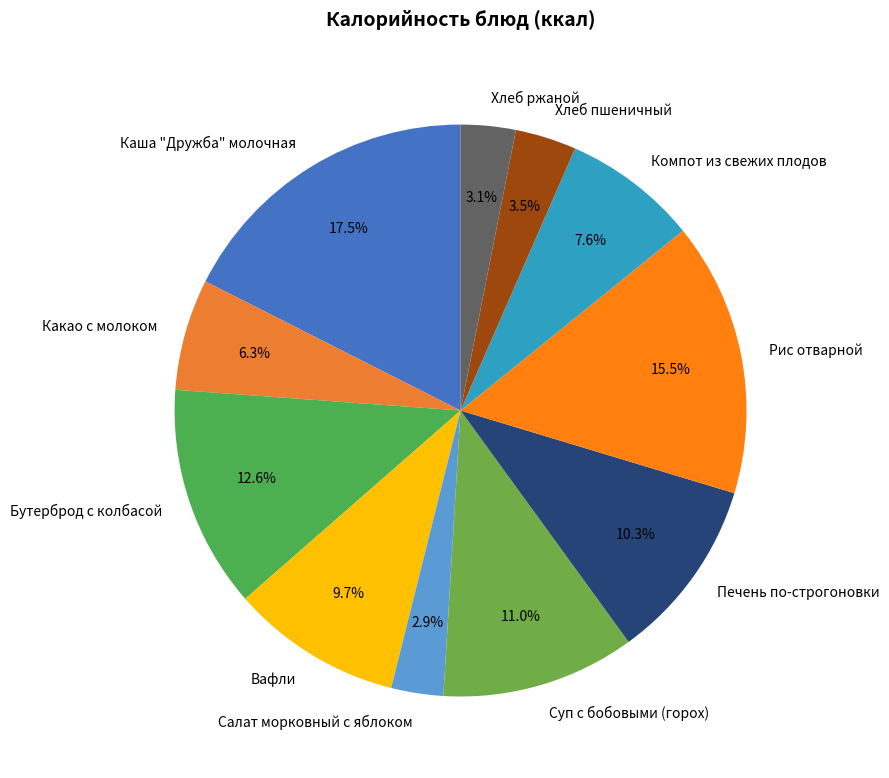

What is the total percentage of Компот из свежих плодов and Вафли?

17.3%